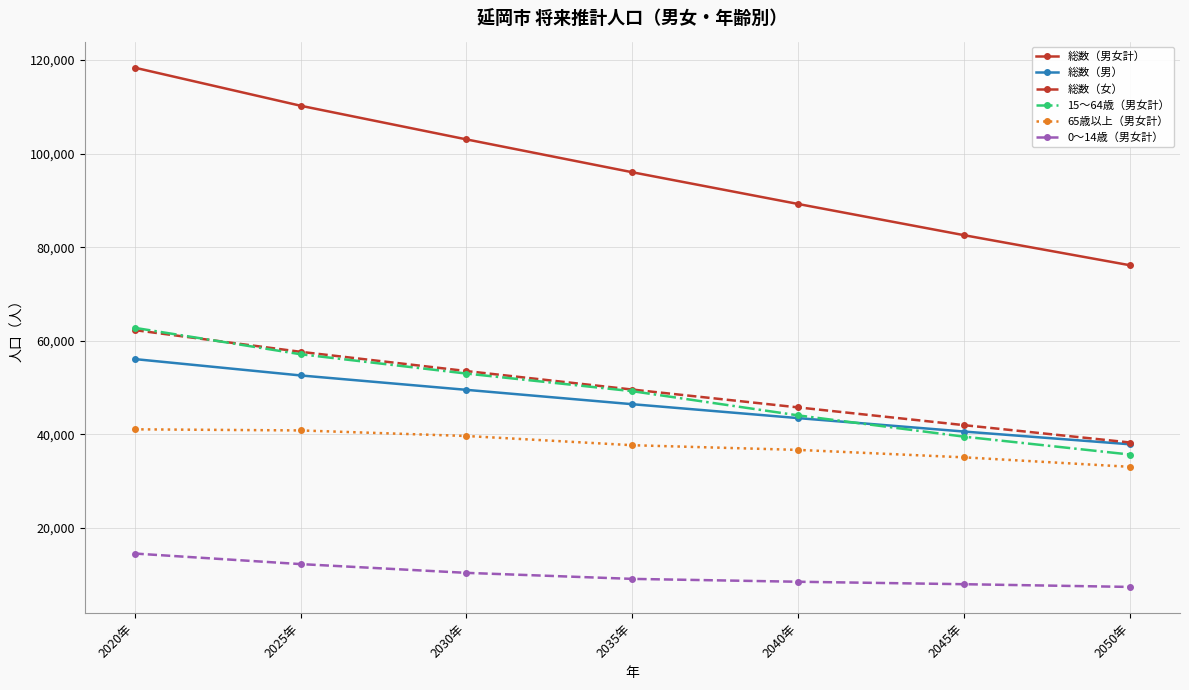

How many values in the 総数（女） series are below 49578?

3